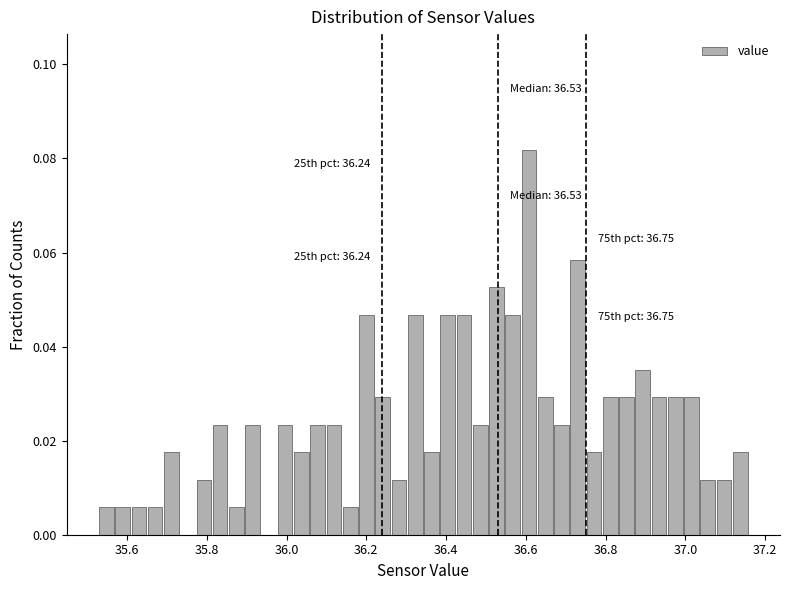

Read against the x-axis, roughly where is the centre of the tallest bar?

36.60